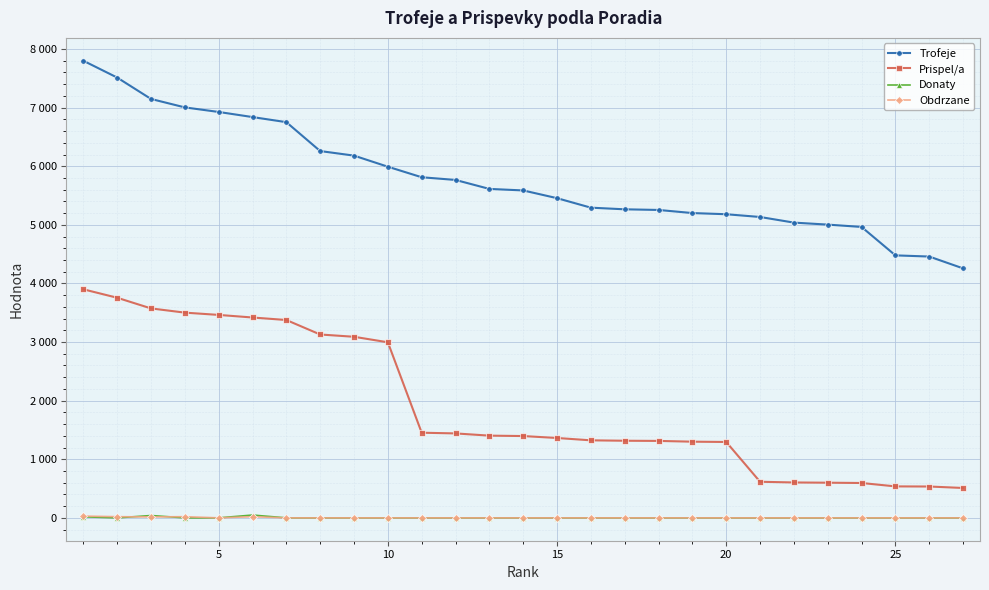

What are all the series names shown in the legend?

Trofeje, Prispel/a, Donaty, Obdrzane